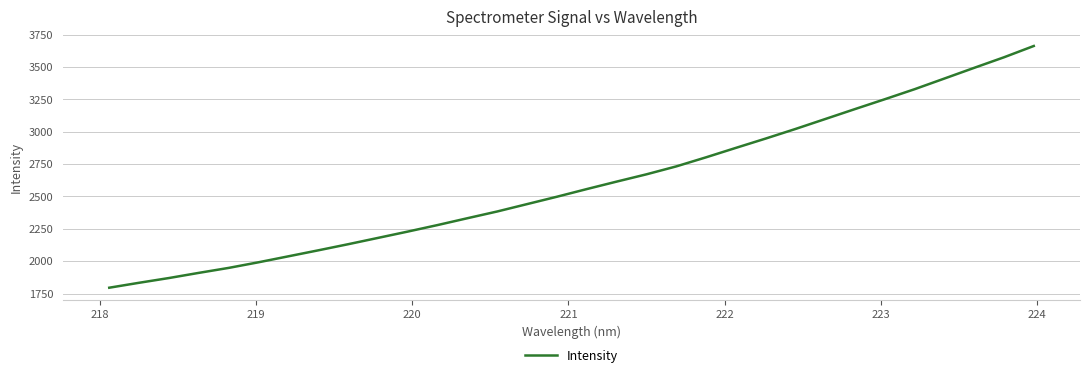

What is the average value?

2598.8